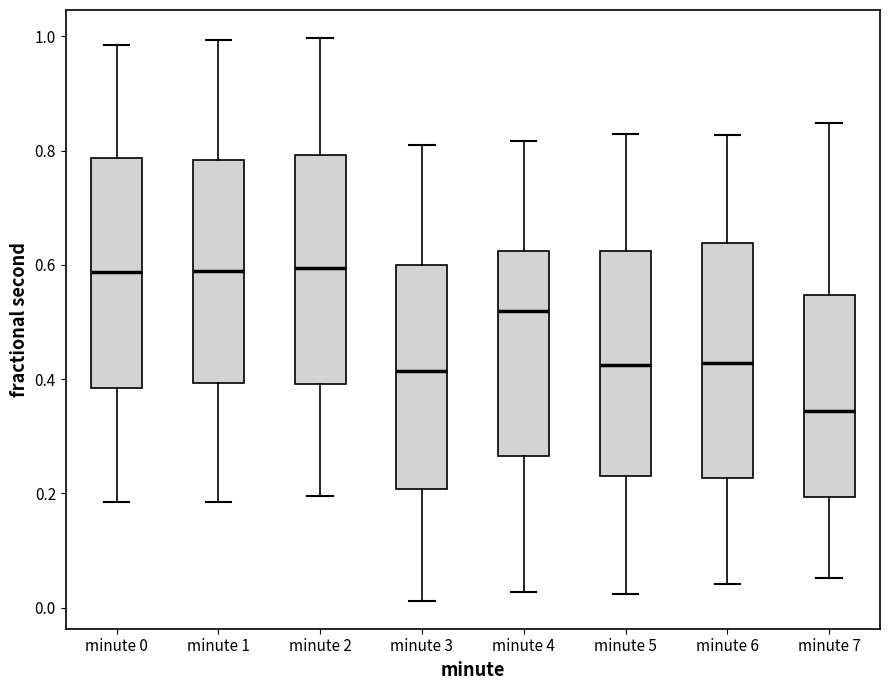

Where is the upper edge of the box for minute 3 on the y-axis? The values are not printed on the chart, so give them approximately, as read against the axis.

0.60